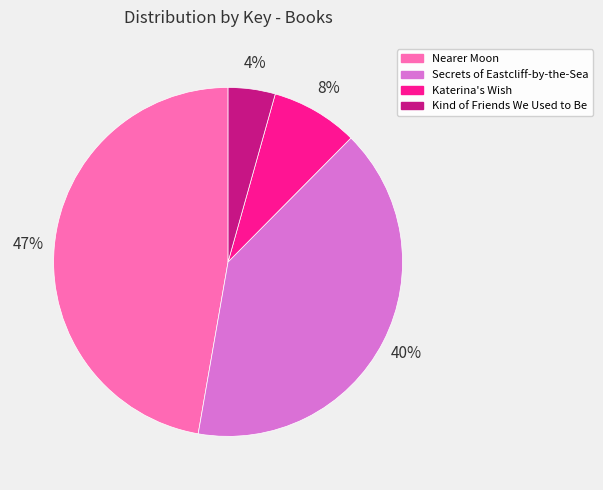

How many slices are in this pie chart?

4